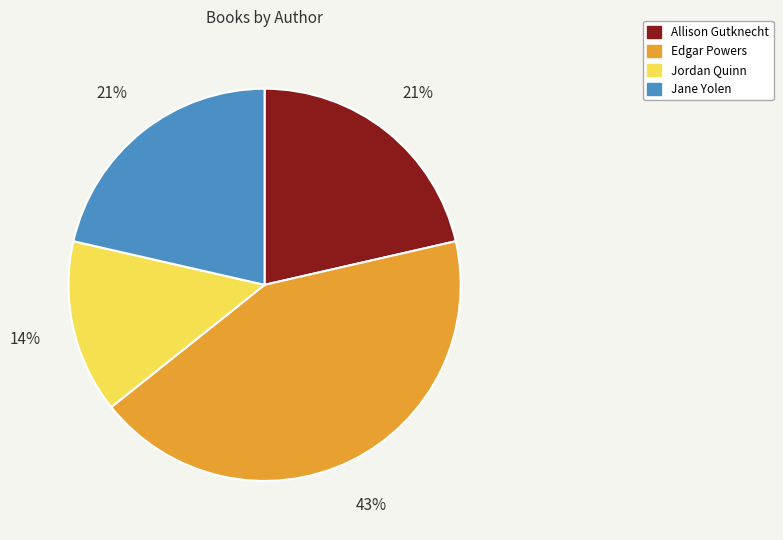

How many segments does this pie chart have?

4